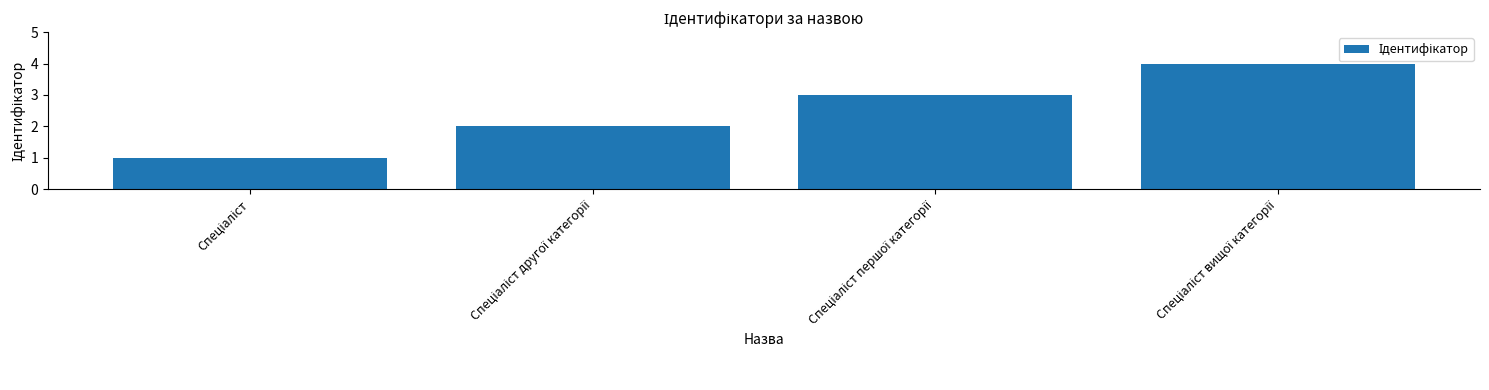

What is the greatest value displayed?

4